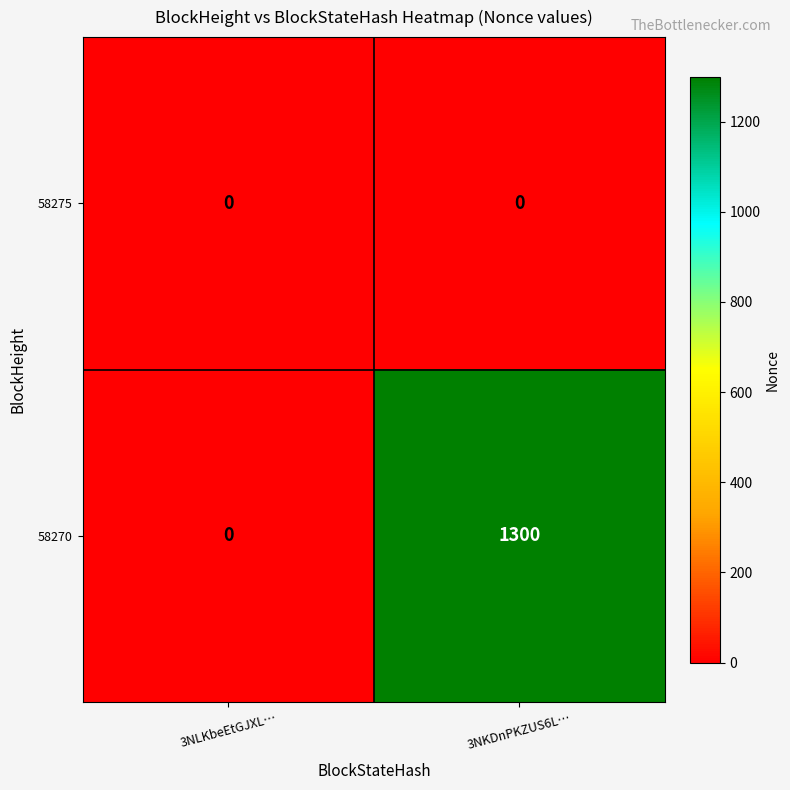

What is the spread (max minus min) of values at 3NKDnPKZUS6L…?

1300